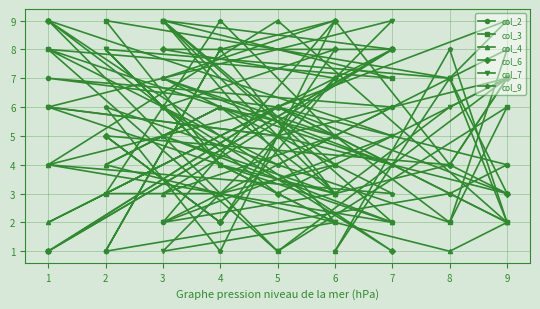

The value of col_2 at 5 is 6. True or false?

True